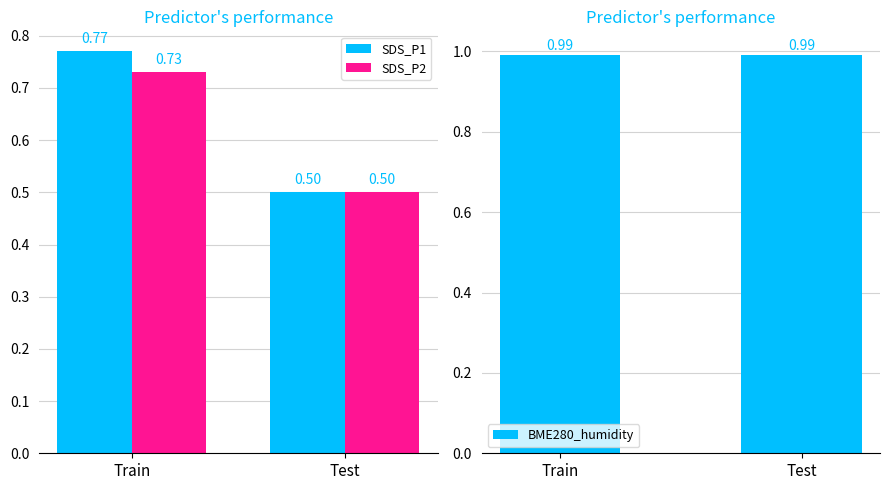

What is the label of the 1st bar from the left?

Train